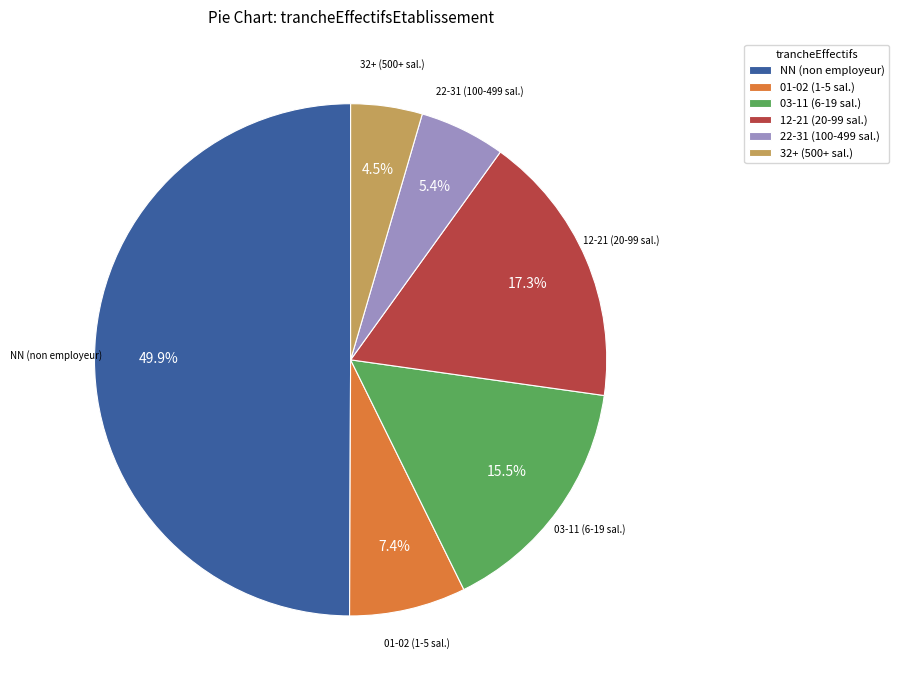

Which slice is the largest?

NN (non employeur)